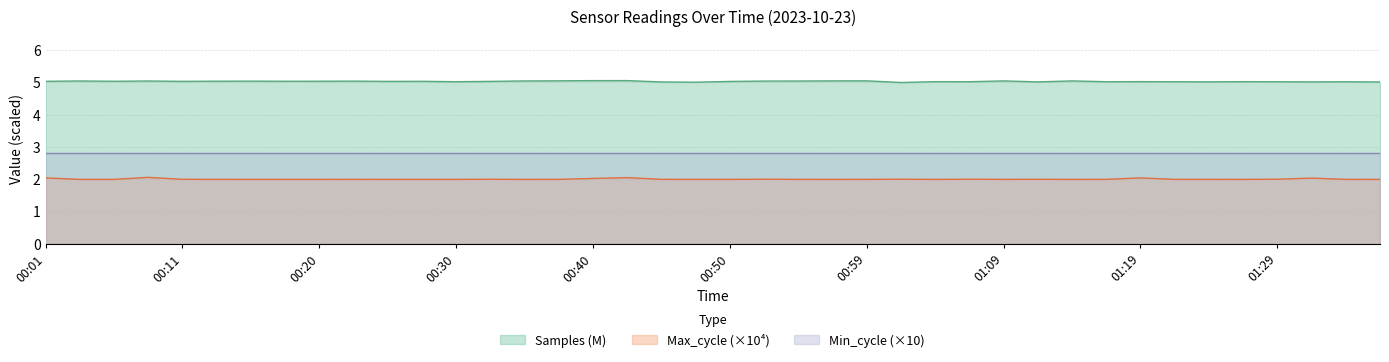

At which label does Max_cycle reach its minimum?

00:18